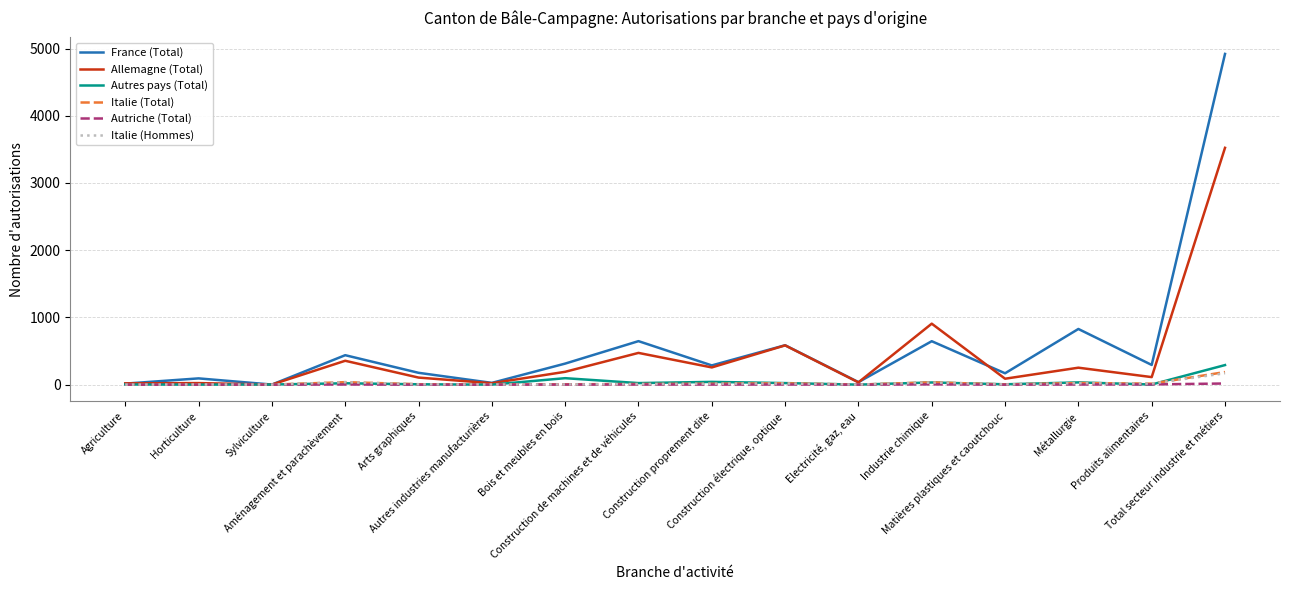

What are all the series names shown in the legend?

France (Total), Allemagne (Total), Autres pays (Total), Italie (Total), Autriche (Total), Italie (Hommes)